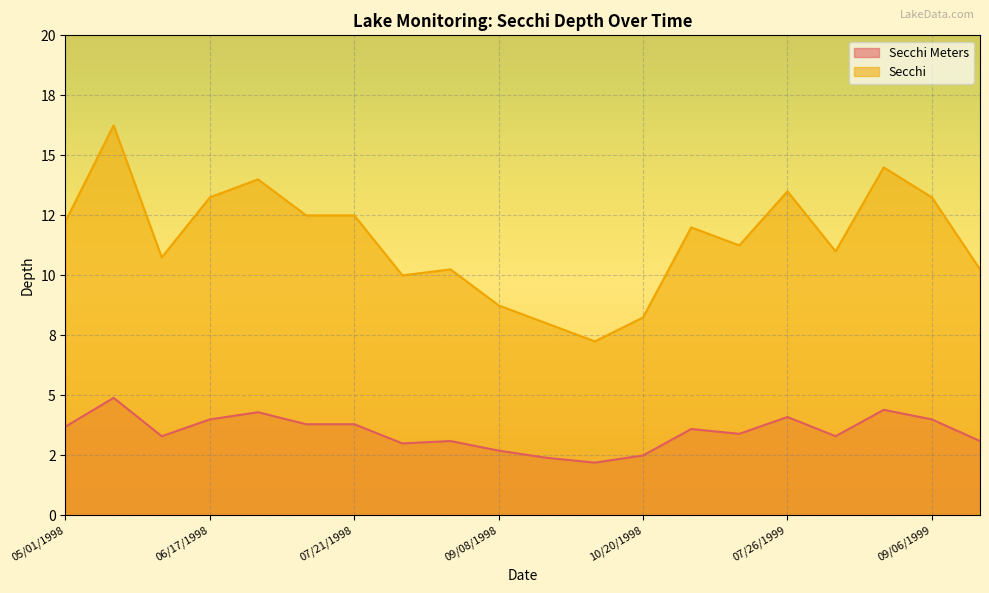

What is the difference between the maximum and minimum values in the Secchi series?

9.0